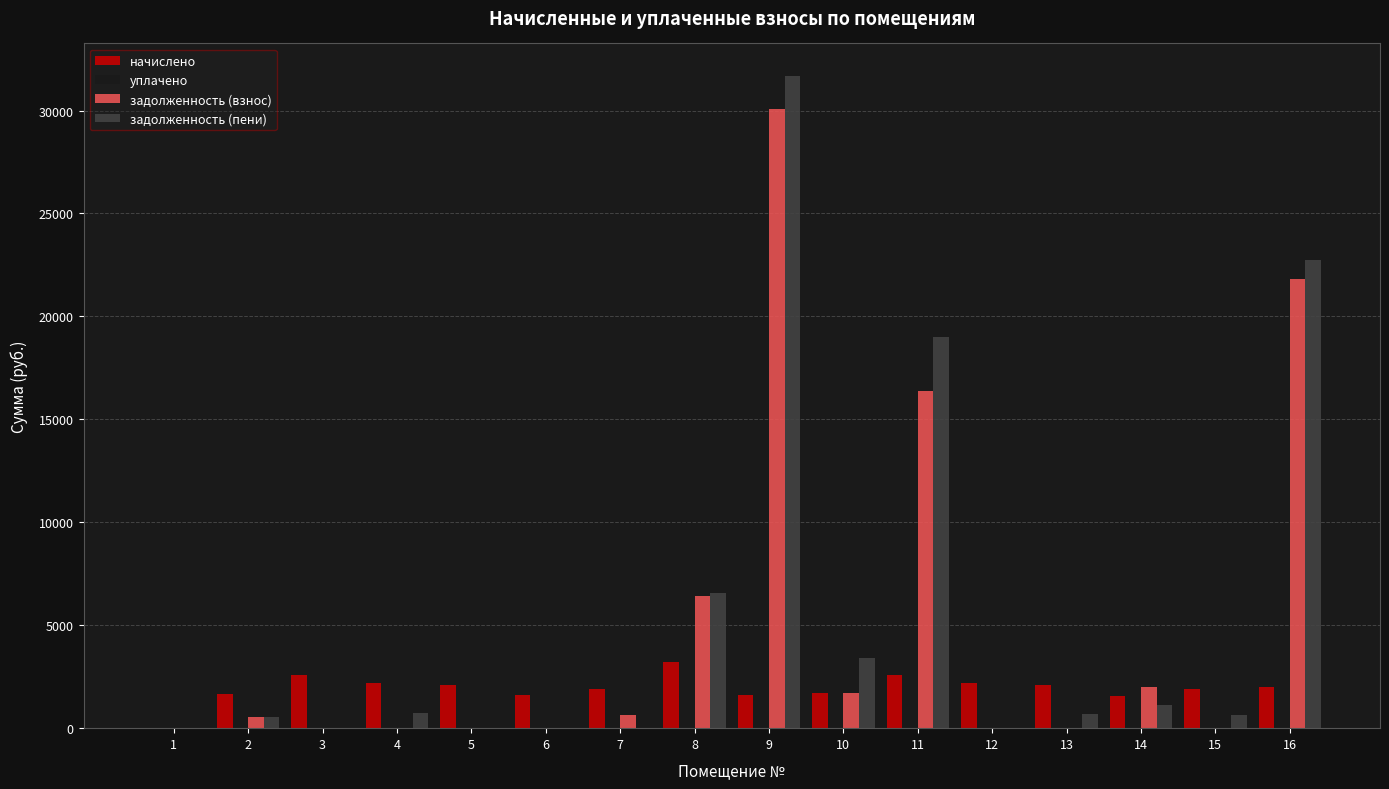

What is the total value across all series at 9?

63349.0